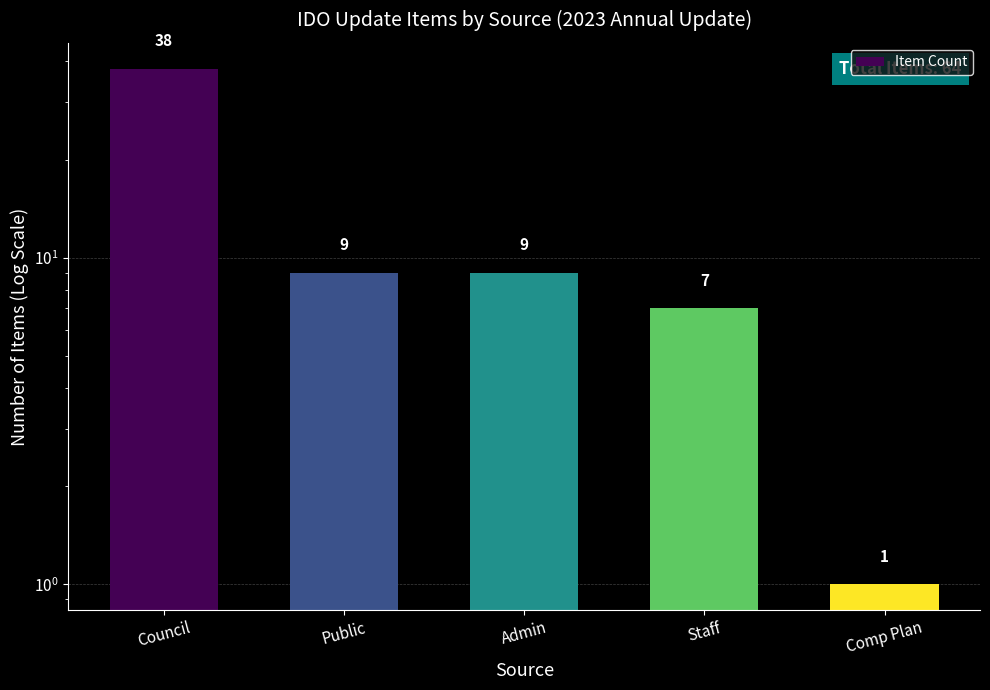

True or false: the data shows 13 at Admin.

False